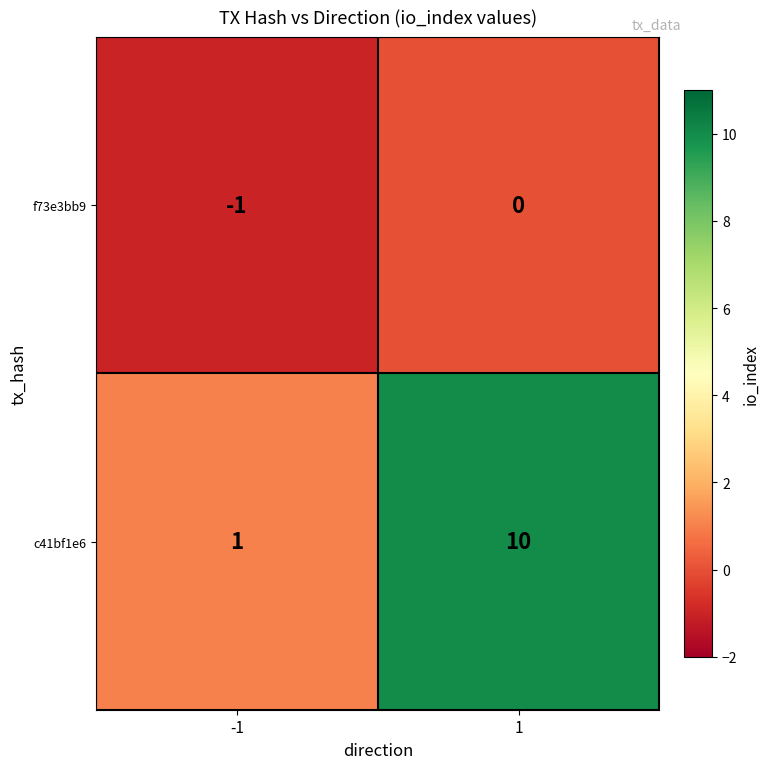

List the series in order of their overall mean, lowest first.

f73e3bb9, c41bf1e6